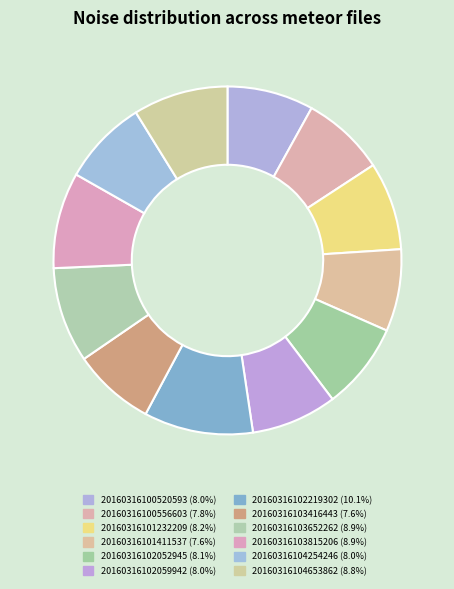

Is there a majority slice in this chart?

No